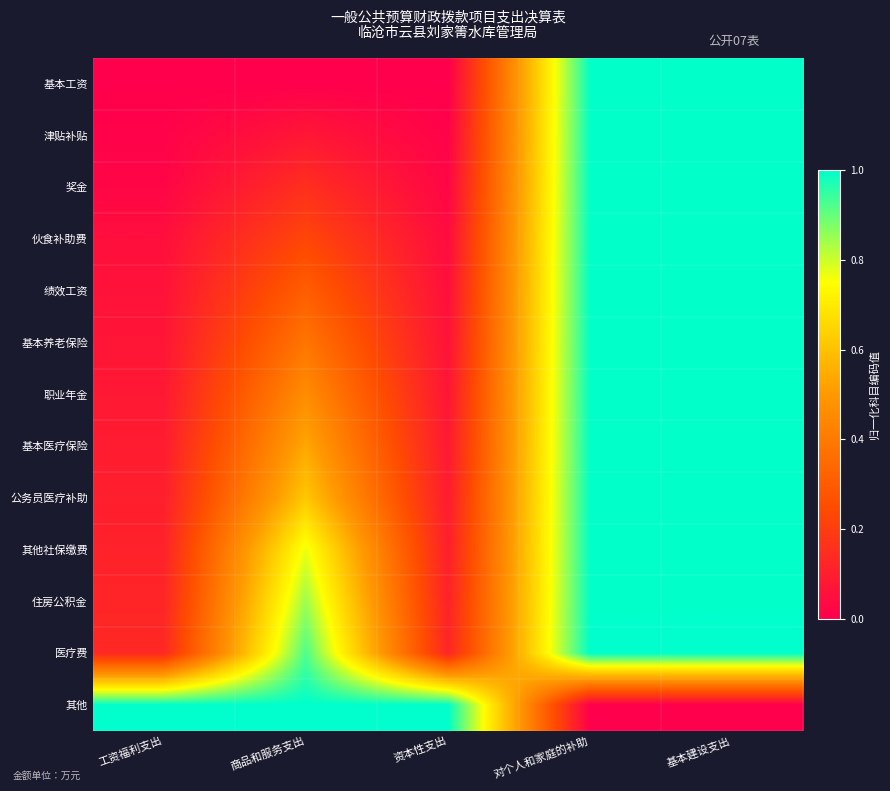

Reading left to right, extract all data points from this chart.

基本工资: 工资福利支出=0.0	商品和服务支出=0.0	资本性支出=0.0	对个人和家庭的补助=1.0	基本建设支出=1.0
津贴补贴: 工资福利支出=0.0	商品和服务支出=0.1	资本性支出=0.0	对个人和家庭的补助=1.0	基本建设支出=1.0
奖金: 工资福利支出=0.0	商品和服务支出=0.2	资本性支出=0.0	对个人和家庭的补助=1.0	基本建设支出=1.0
伙食补助费: 工资福利支出=0.1	商品和服务支出=0.2	资本性支出=0.0	对个人和家庭的补助=1.0	基本建设支出=1.0
绩效工资: 工资福利支出=0.1	商品和服务支出=0.3	资本性支出=0.1	对个人和家庭的补助=1.0	基本建设支出=1.0
基本养老保险: 工资福利支出=0.1	商品和服务支出=0.4	资本性支出=0.1	对个人和家庭的补助=1.0	基本建设支出=1.0
职业年金: 工资福利支出=0.1	商品和服务支出=0.5	资本性支出=0.1	对个人和家庭的补助=1.0	基本建设支出=1.0
基本医疗保险: 工资福利支出=0.1	商品和服务支出=0.5	资本性支出=0.1	对个人和家庭的补助=1.0	基本建设支出=1.0
公务员医疗补助: 工资福利支出=0.1	商品和服务支出=0.6	资本性支出=0.1	对个人和家庭的补助=1.0	基本建设支出=1.0
其他社保缴费: 工资福利支出=0.1	商品和服务支出=0.8	资本性支出=0.1	对个人和家庭的补助=1.0	基本建设支出=1.0
住房公积金: 工资福利支出=0.1	商品和服务支出=0.8	资本性支出=0.1	对个人和家庭的补助=1.0	基本建设支出=1.0
医疗费: 工资福利支出=0.1	商品和服务支出=0.9	资本性支出=0.1	对个人和家庭的补助=1.0	基本建设支出=1.0
其他: 工资福利支出=1.0	商品和服务支出=1.0	资本性支出=1.0	对个人和家庭的补助=0.0	基本建设支出=0.0